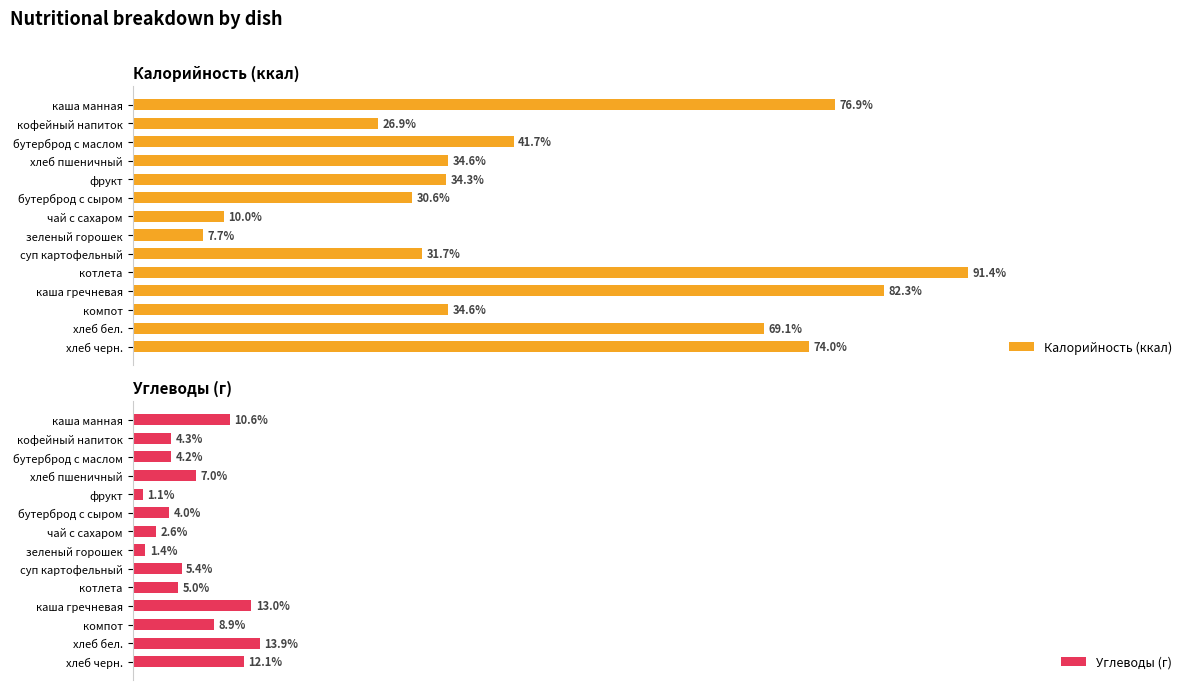

Reading left to right, what are all the values shown in this chart?

Калорийность (ккал): 76.9	26.9	41.7	34.6	34.3	30.6	10.0	7.7	31.7	91.4	82.3	34.6	69.1	74.0
Углеводы (г): 10.6	4.3	4.2	7.0	1.1	4.0	2.6	1.4	5.4	5.0	13.0	8.9	13.9	12.1